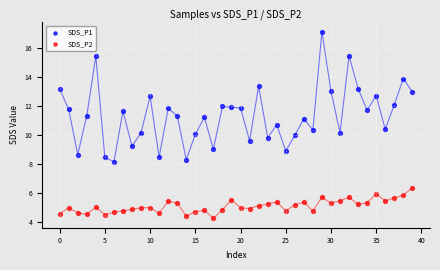

What are all the series names shown in the legend?

SDS_P1, SDS_P2